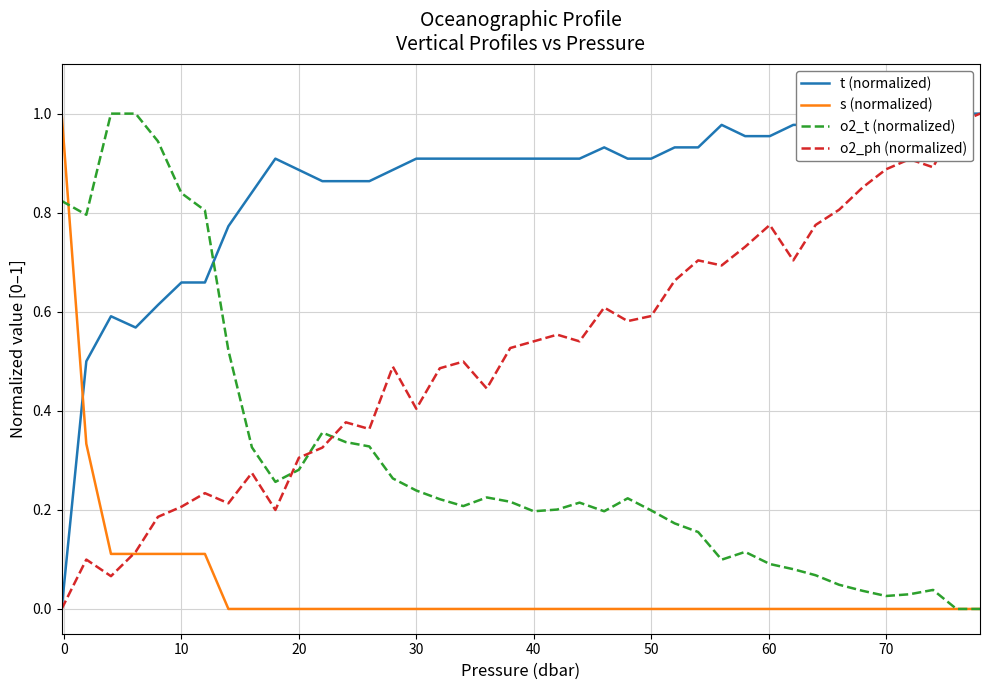

True or false: o2_ph (normalized) and o2_t (normalized) intersect in this chart.

True